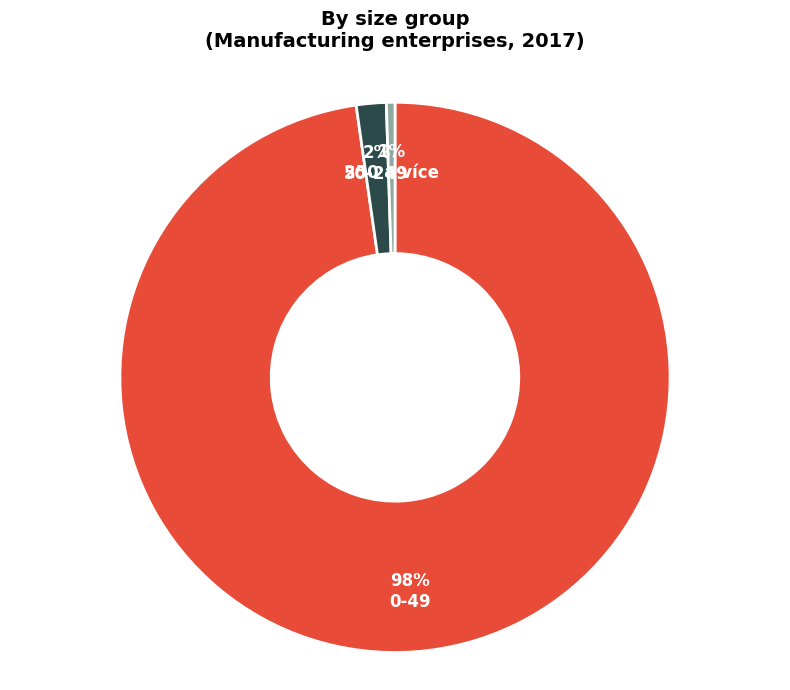

Does 0-49 account for over 50% of the chart?

Yes